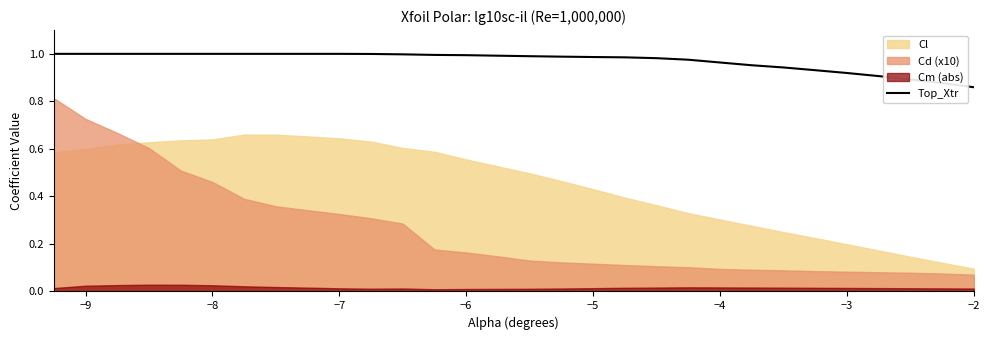

What is the maximum value shown in the chart?

1.0